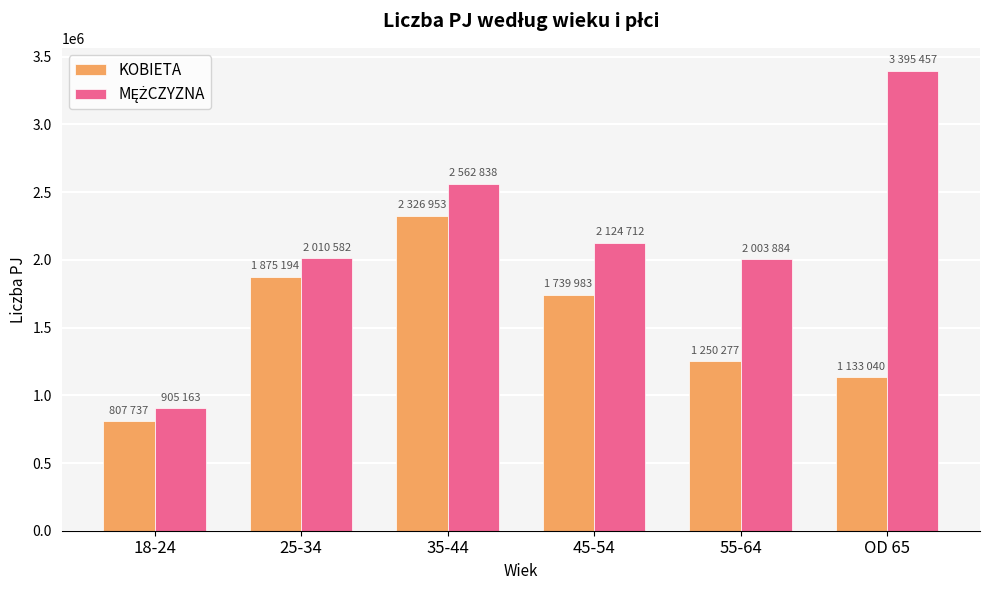

What value does the KOBIETA series have at OD 65, to the nearest 10?

1133040